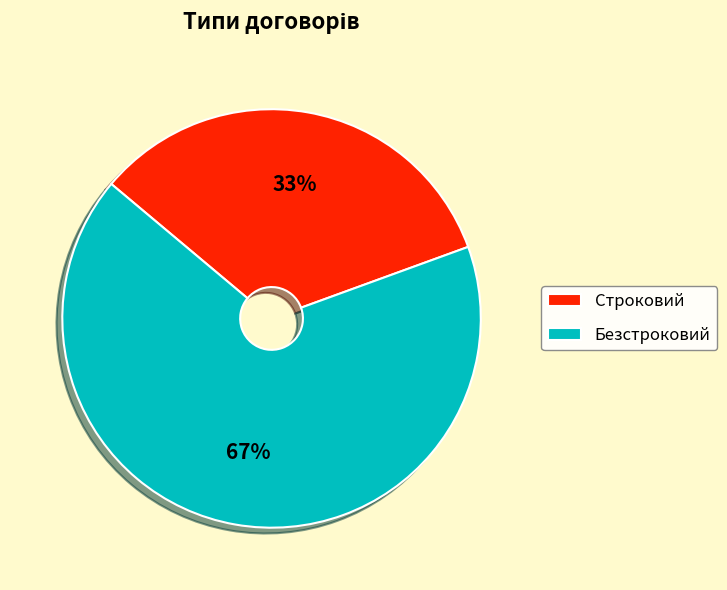

To the nearest percent, what portion does Строковий represent?

33%